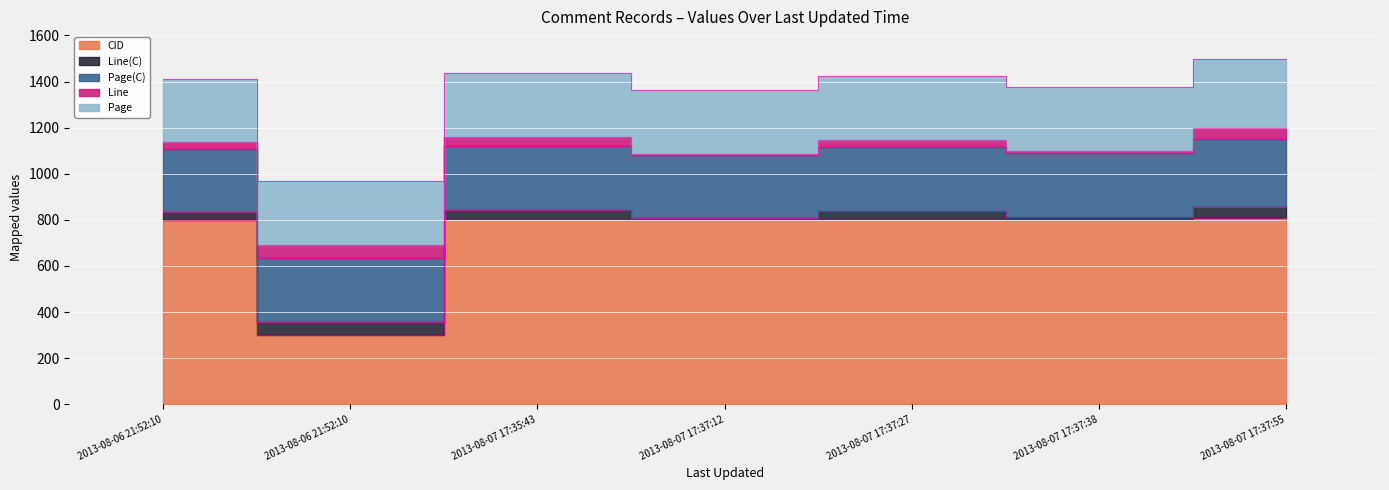

How many interior local peaks does the CID series have?

1